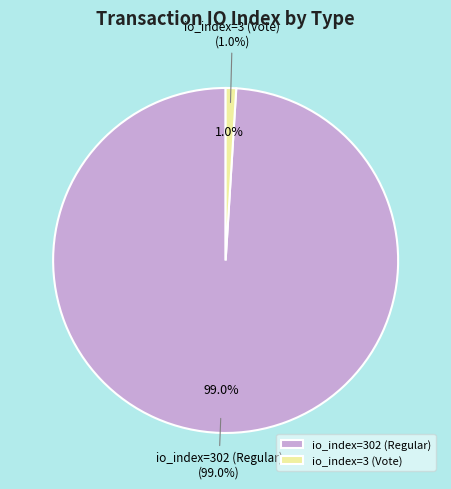

Which slice is the largest?

io_index=302 (Regular)